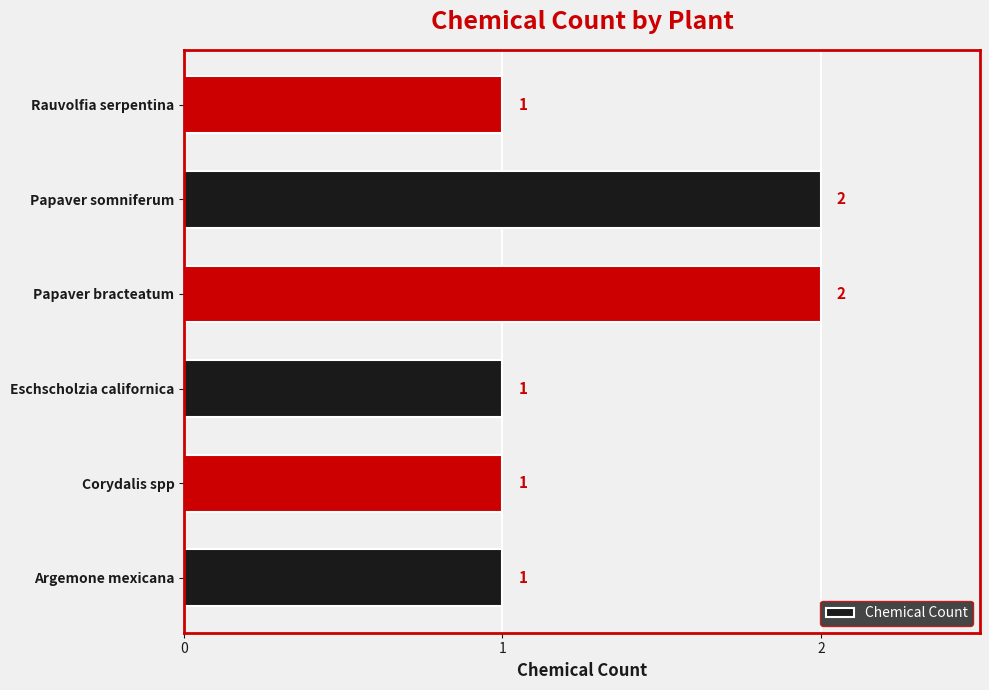

What is the difference between the maximum and second lowest values?

1